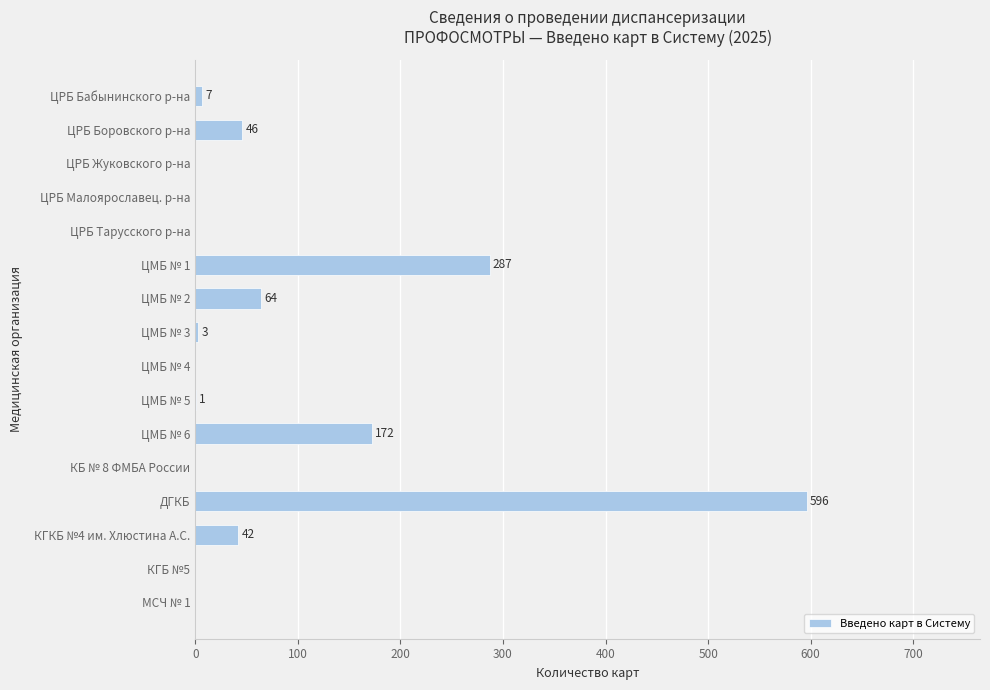

What is the sum of the values at ЦМБ № 6 and ЦРБ Боровского р-на?

218